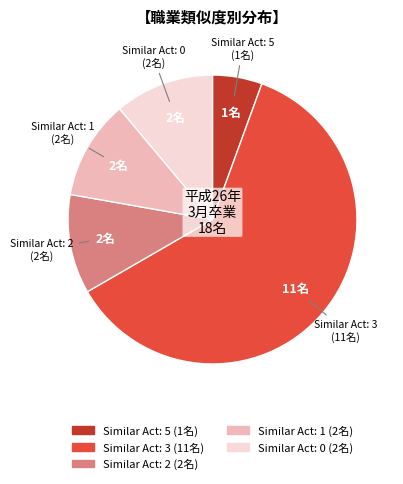

Does any single category account for the majority?

Yes